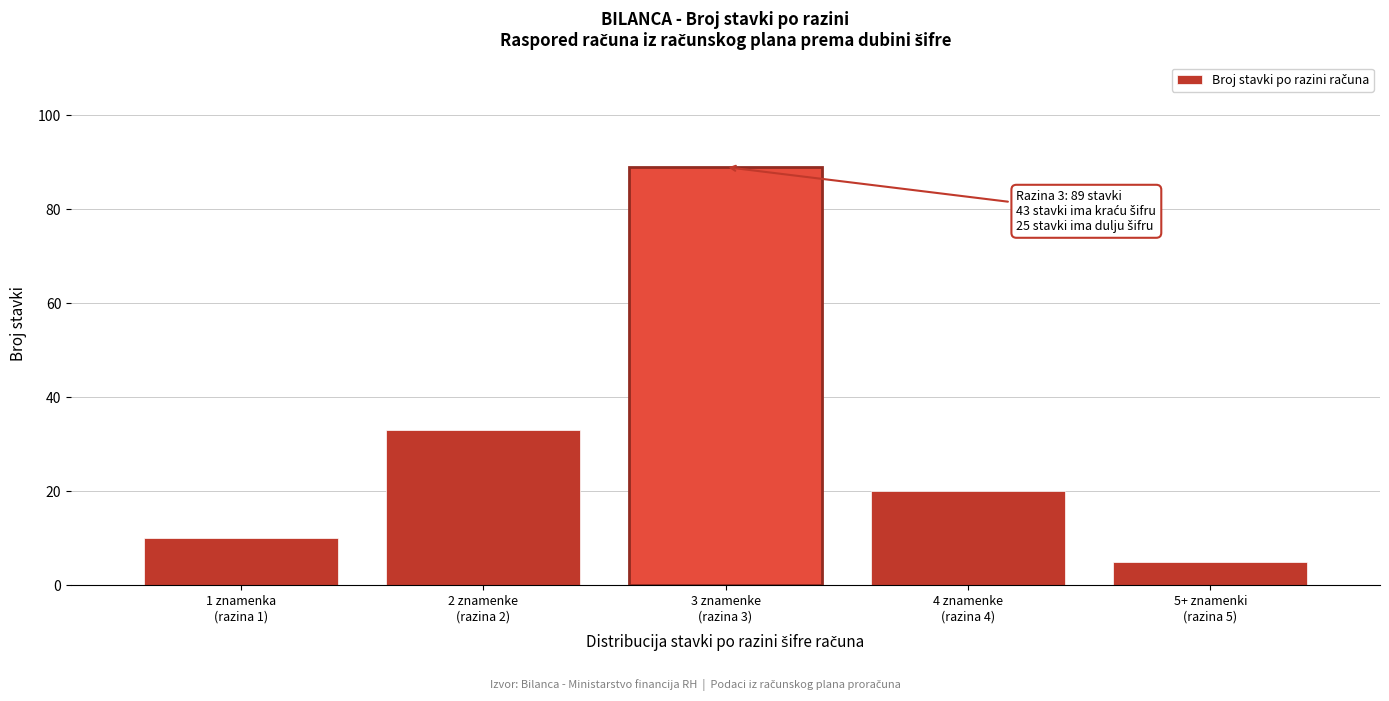

Reading right to left, transcribe all the data shown in this chart.

5	20	89	33	10